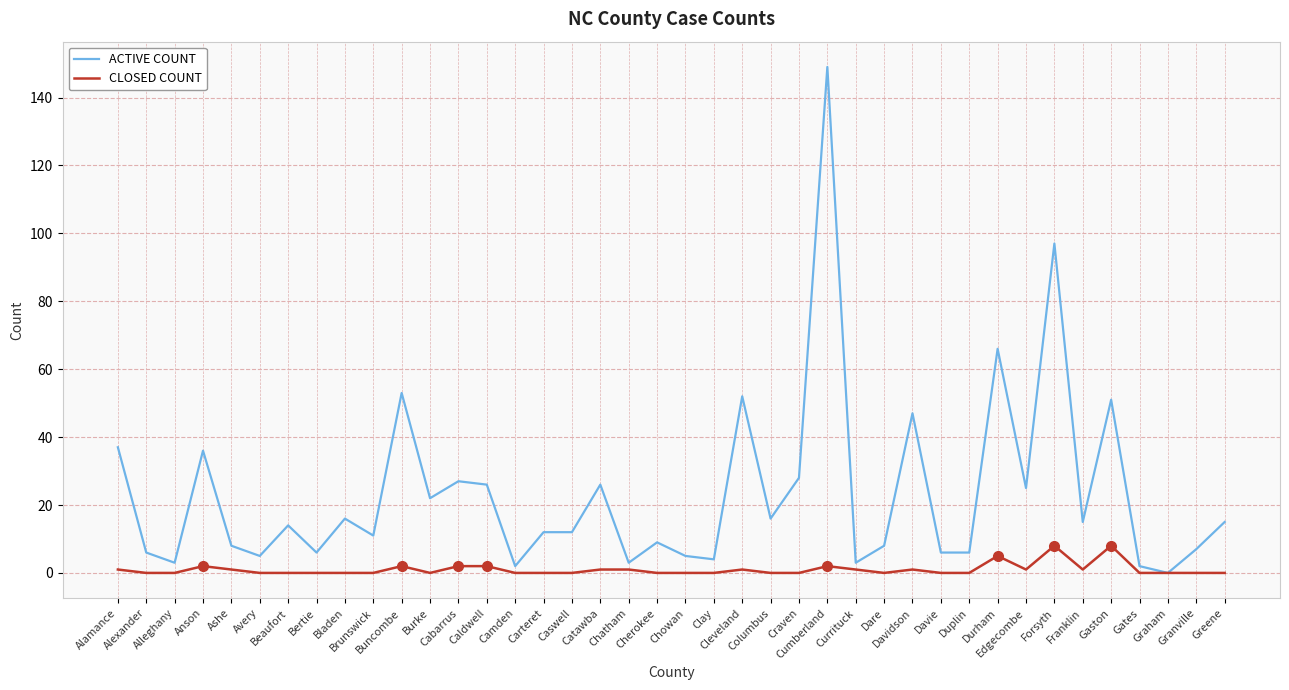

Which series has the largest total across all categories?

ACTIVE COUNT